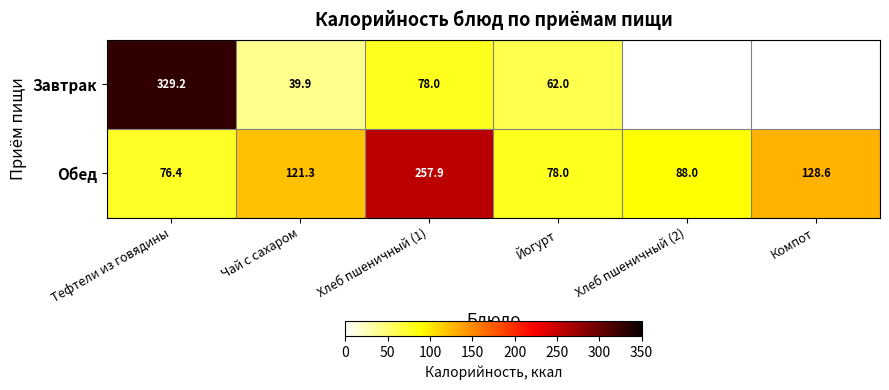

Where is Обед nearest to the value 167?

Компот